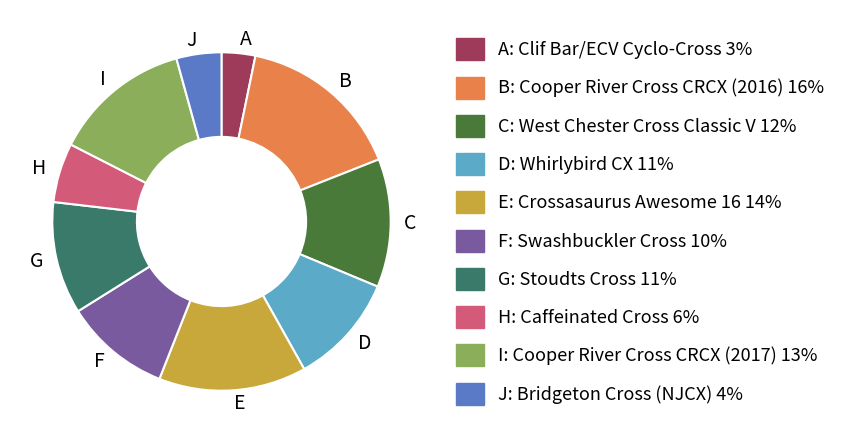

The J slice represents 19% of the pie. True or false?

False